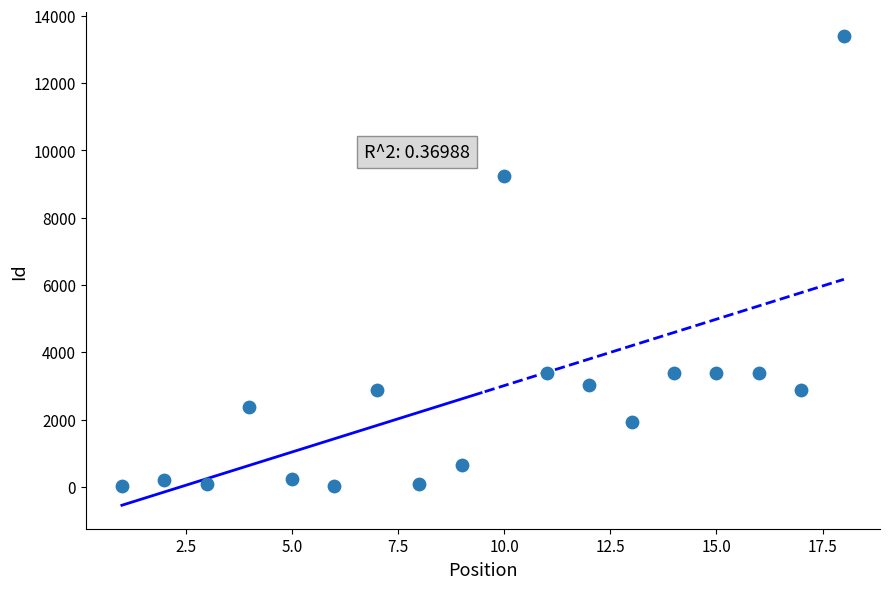

What Y value in the scatter plot is closest to 6712?

9248